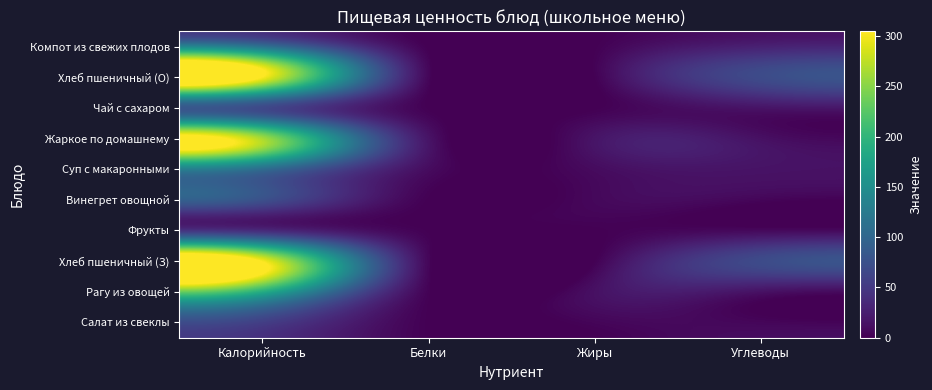

What is the spread (max minus min) of values at Калорийность?

266.8